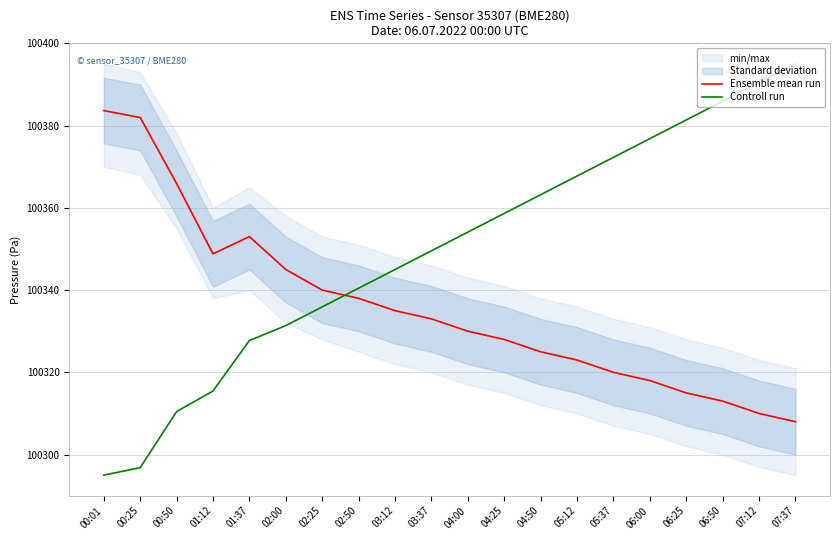

What is the sum of all Ensemble mean run values?

2006714.3